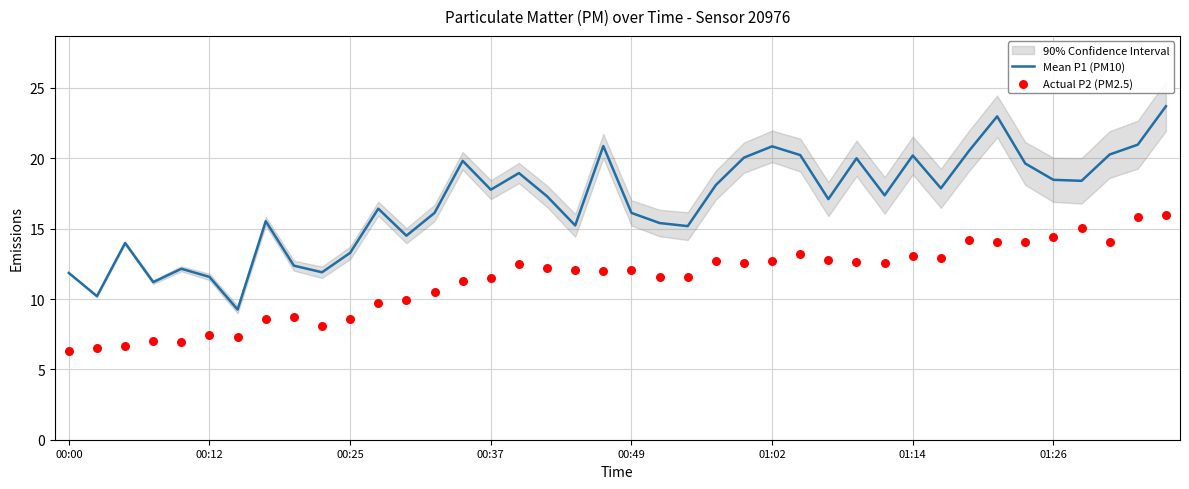

Which series reaches the minimum Y coordinate?

Actual P2 (PM2.5)